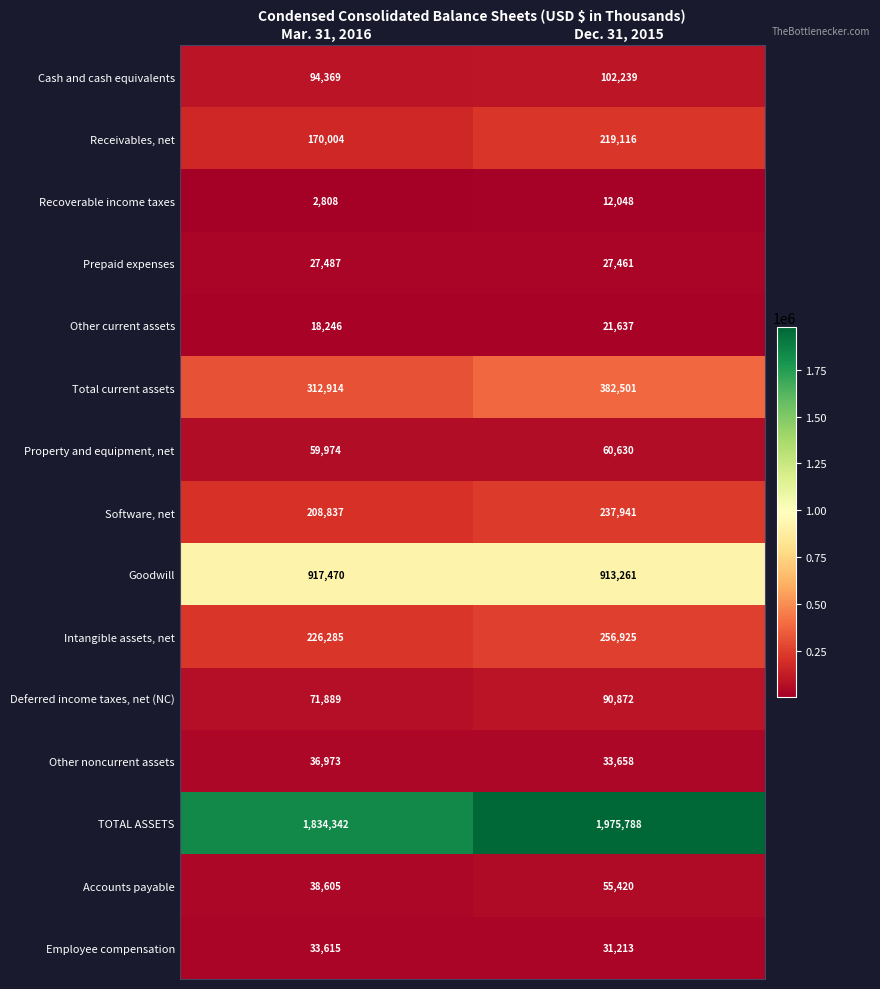

Reading right to left, list all the values displayed in this chart.

Cash and cash equivalents: Dec. 31, 2015=102239	Mar. 31, 2016=94369
Receivables, net: Dec. 31, 2015=219116	Mar. 31, 2016=170004
Recoverable income taxes: Dec. 31, 2015=12048	Mar. 31, 2016=2808
Prepaid expenses: Dec. 31, 2015=27461	Mar. 31, 2016=27487
Other current assets: Dec. 31, 2015=21637	Mar. 31, 2016=18246
Total current assets: Dec. 31, 2015=382501	Mar. 31, 2016=312914
Property and equipment, net: Dec. 31, 2015=60630	Mar. 31, 2016=59974
Software, net: Dec. 31, 2015=237941	Mar. 31, 2016=208837
Goodwill: Dec. 31, 2015=913261	Mar. 31, 2016=917470
Intangible assets, net: Dec. 31, 2015=256925	Mar. 31, 2016=226285
Deferred income taxes, net (NC): Dec. 31, 2015=90872	Mar. 31, 2016=71889
Other noncurrent assets: Dec. 31, 2015=33658	Mar. 31, 2016=36973
TOTAL ASSETS: Dec. 31, 2015=1975788	Mar. 31, 2016=1834342
Accounts payable: Dec. 31, 2015=55420	Mar. 31, 2016=38605
Employee compensation: Dec. 31, 2015=31213	Mar. 31, 2016=33615